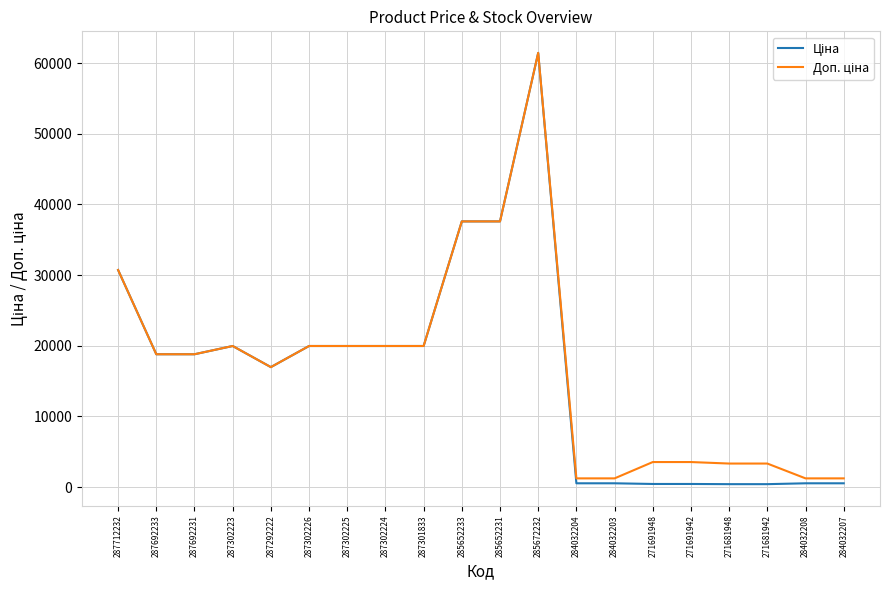

At which category does the chart reach its peak across all series?

285672232